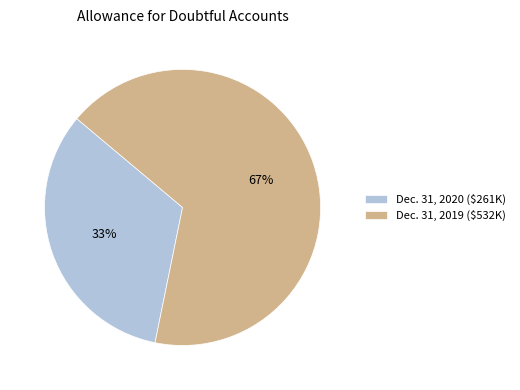

Count the number of slices in the pie.

2